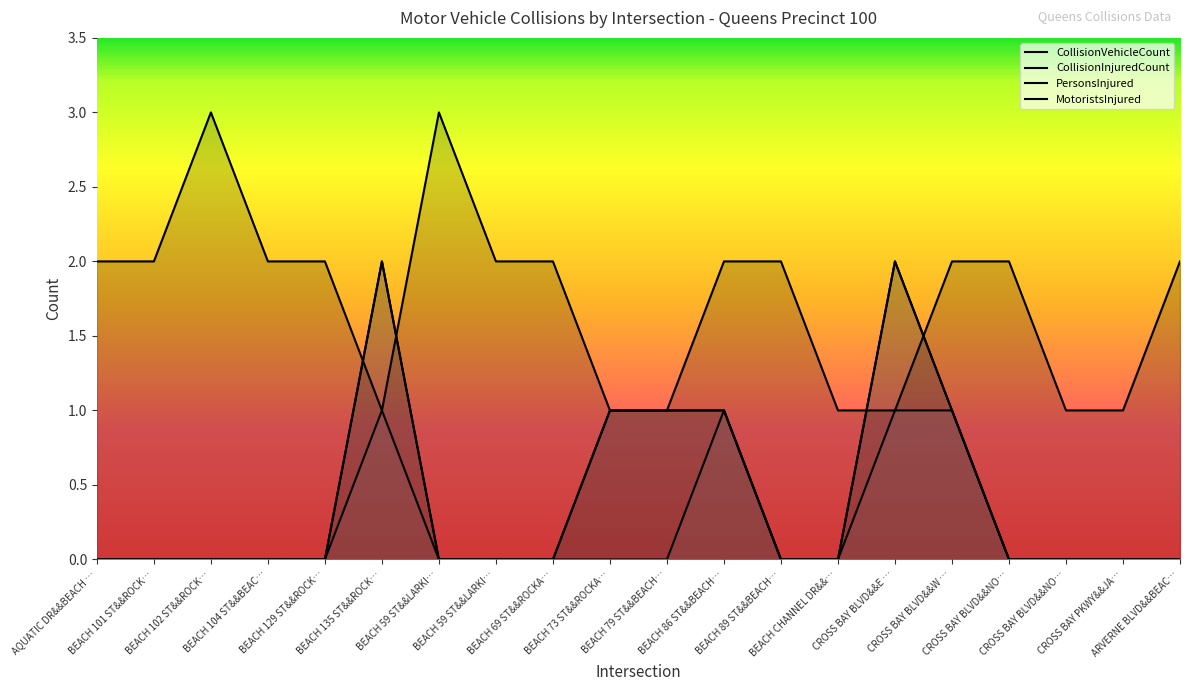

What is the total value across all series at AQUATIC DR&&BEACH …?

2